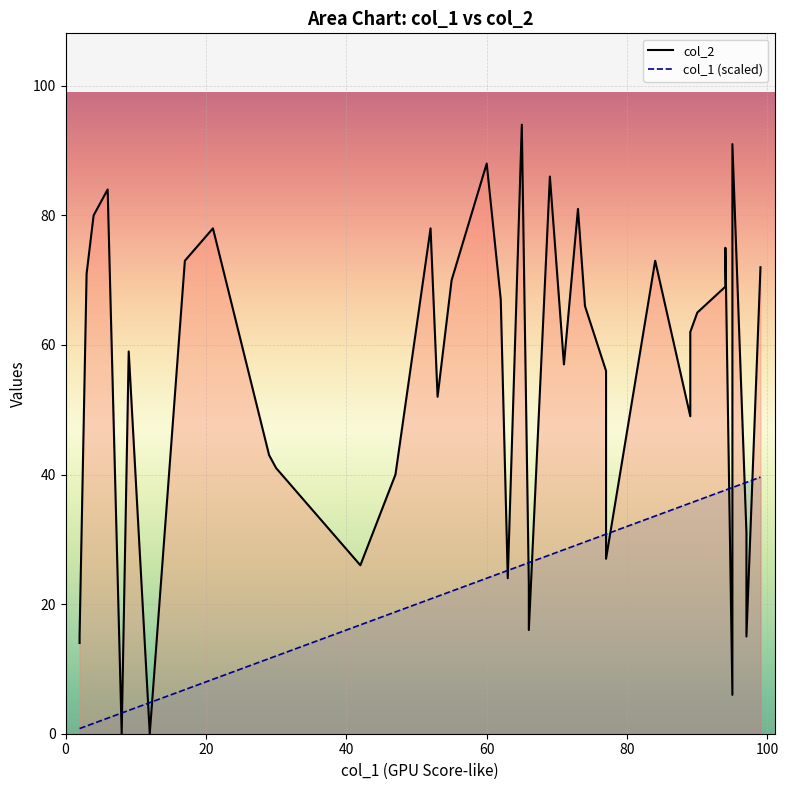

The value of col_2 at 19 is 38.5. True or false?

False